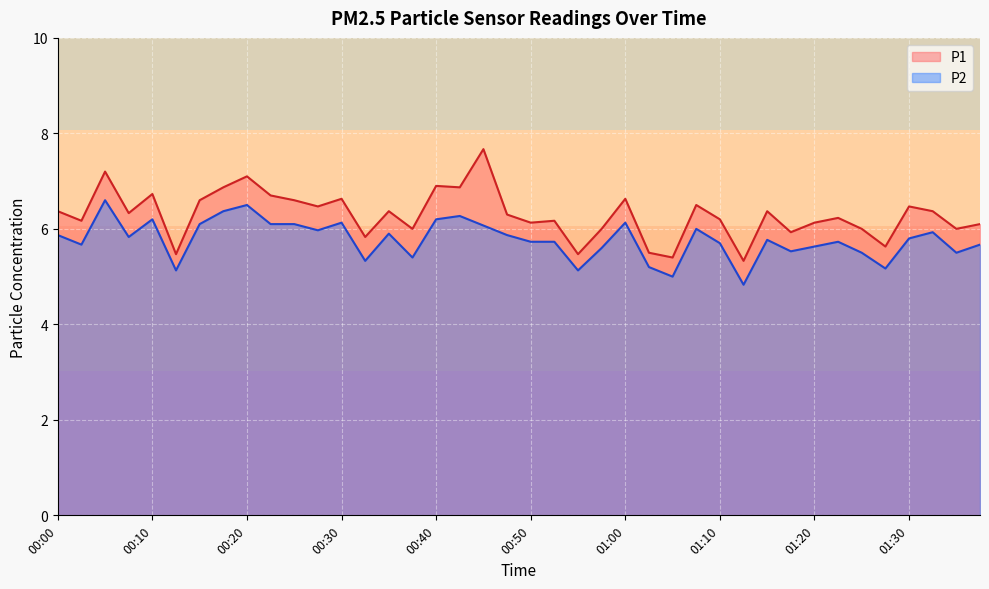

Reading right to left, transcribe all the data shown in this chart.

P1: 6.1	6.0	6.4	6.5	5.6	6.0	6.2	6.1	5.9	6.4	5.3	6.2	6.5	5.4	5.5	6.6	6.0	5.5	6.2	6.1	6.3	7.7	6.9	6.9	6.0	6.4	5.8	6.6	6.5	6.6	6.7	7.1	6.9	6.6	5.5	6.7	6.3	7.2	6.2	6.4
P2: 5.7	5.5	5.9	5.8	5.2	5.5	5.7	5.6	5.5	5.8	4.8	5.7	6.0	5.0	5.2	6.1	5.6	5.1	5.7	5.7	5.9	6.1	6.3	6.2	5.4	5.9	5.3	6.1	6.0	6.1	6.1	6.5	6.4	6.1	5.1	6.2	5.8	6.6	5.7	5.9